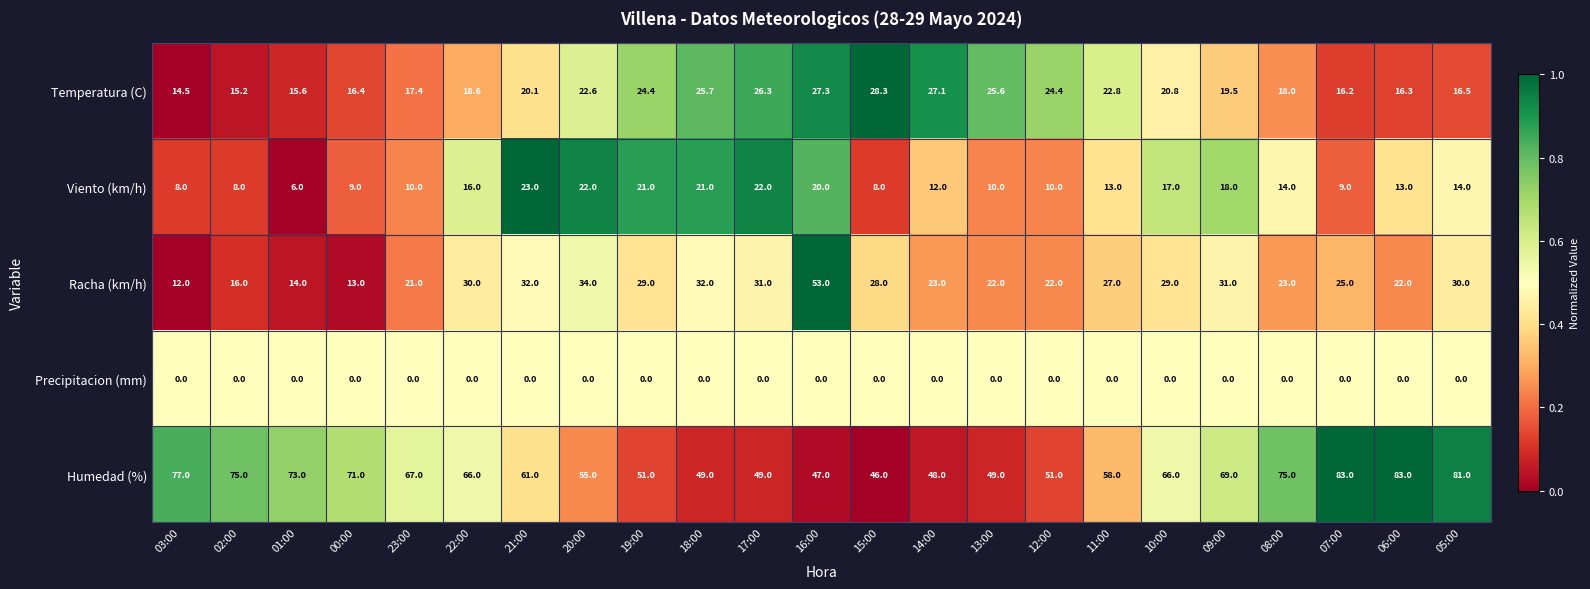

Which series has the largest total across all categories?

Humedad (%)